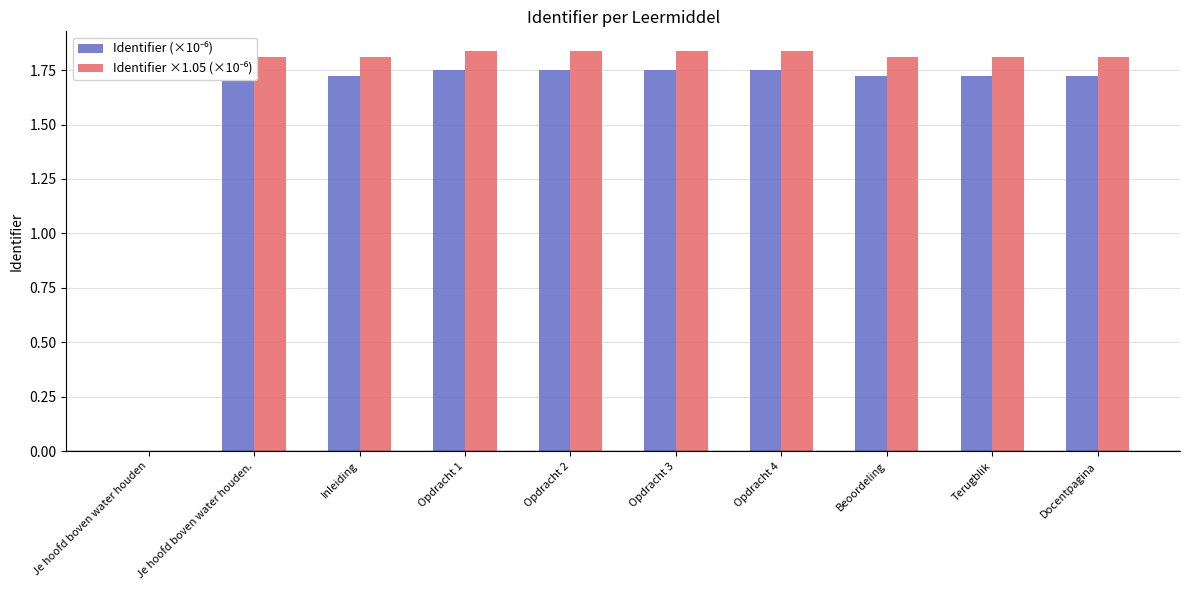

What is the total value across all series at Inleiding?

3.5